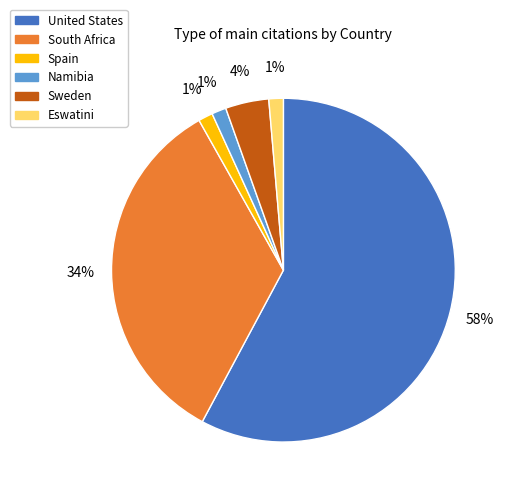

What percentage is the Spain slice, to the nearest percent?

1%